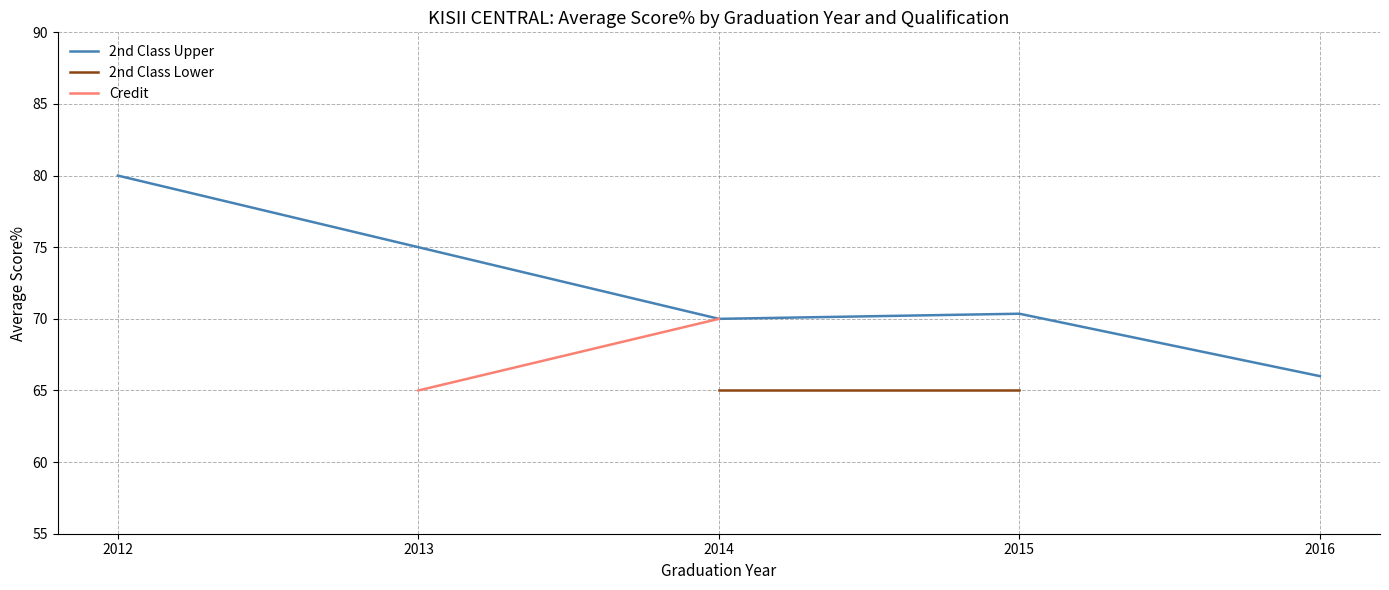

What are all the series names shown in the legend?

2nd Class Upper, 2nd Class Lower, Credit